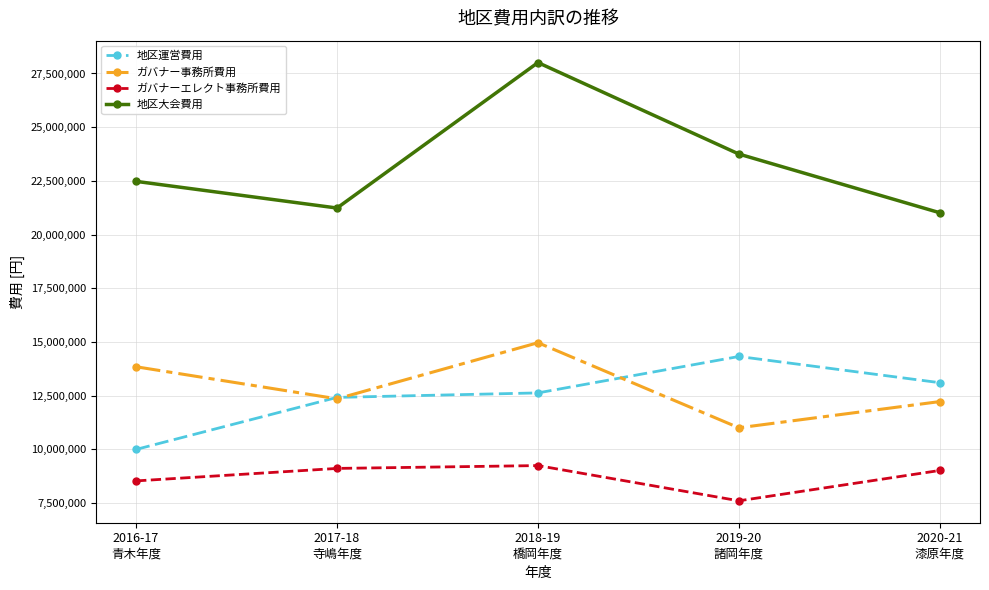

What is the value of the ガバナーエレクト事務所費用 point at the 5th from the left?

9013900